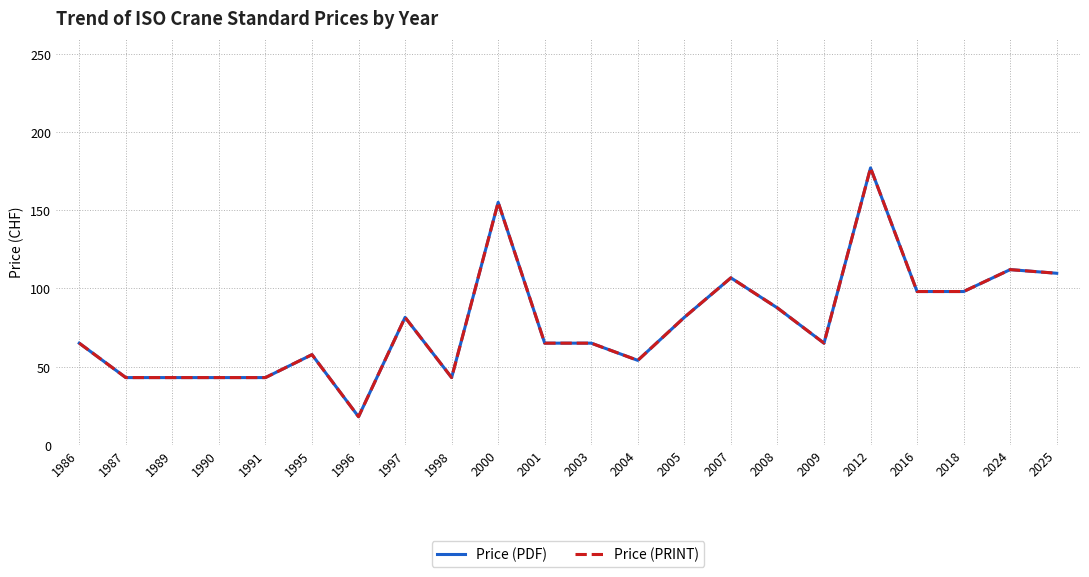

Between 1990 and 2018, which is larger?

2018